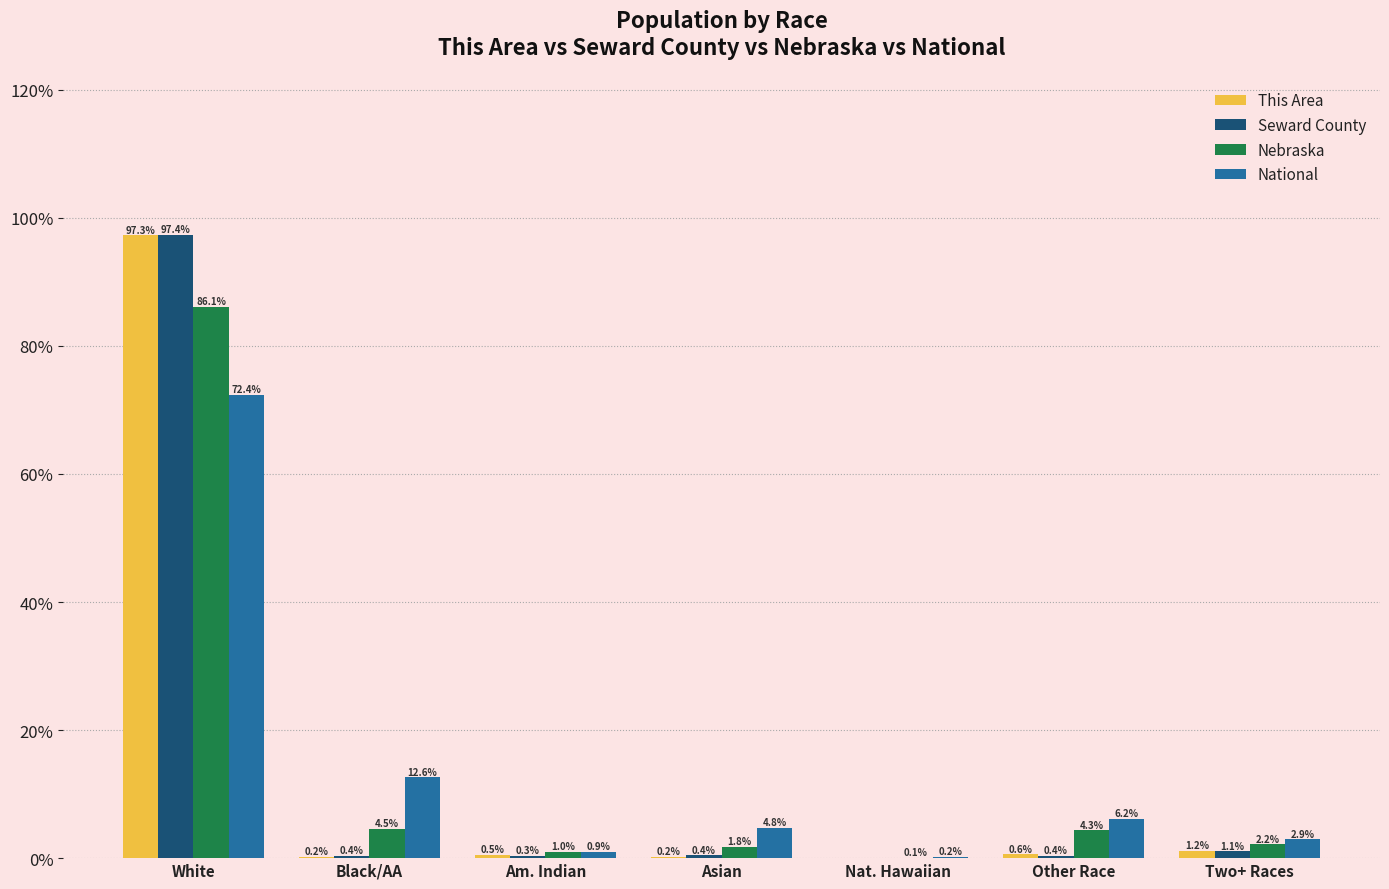

What is the average value of the Nebraska series?

14.3